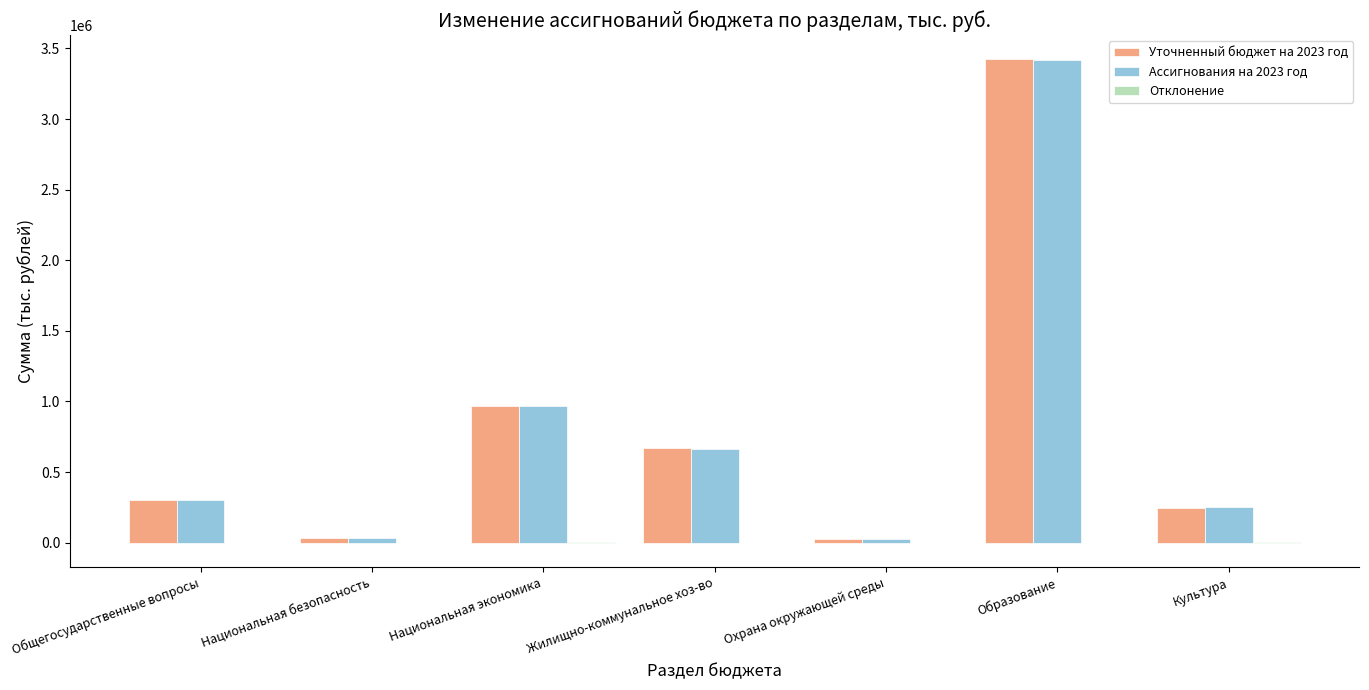

What is the maximum value shown in the chart?

3423250.1